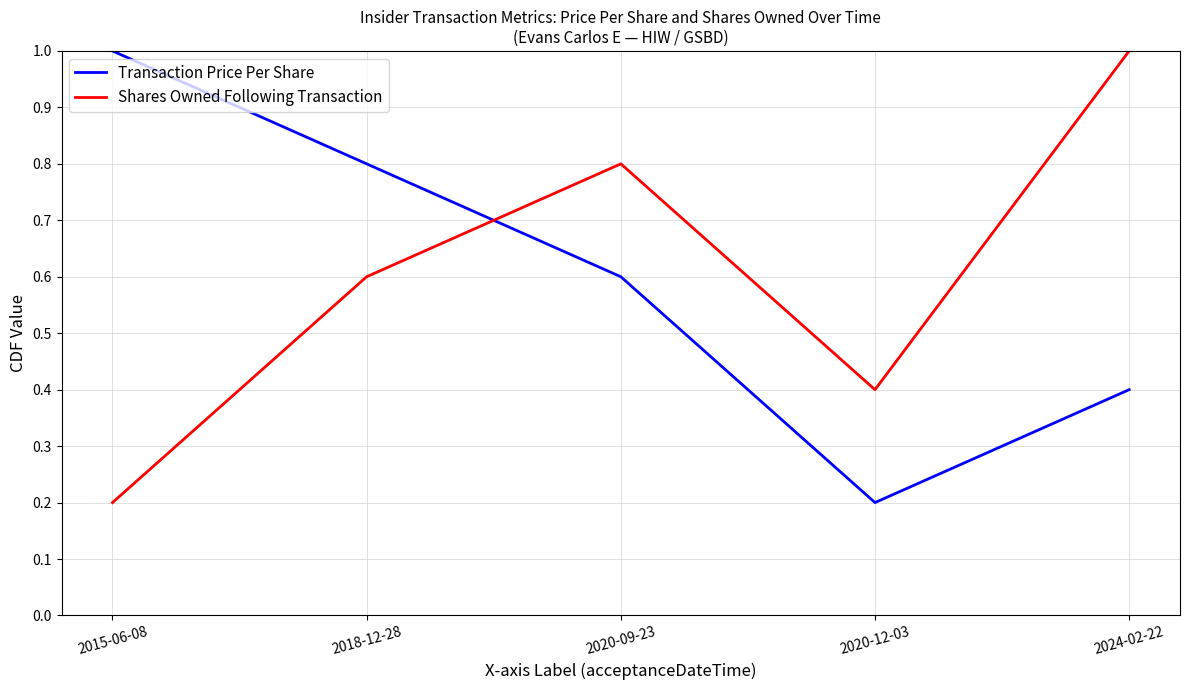

What is the maximum value for Shares Owned Following Transaction?

1.0